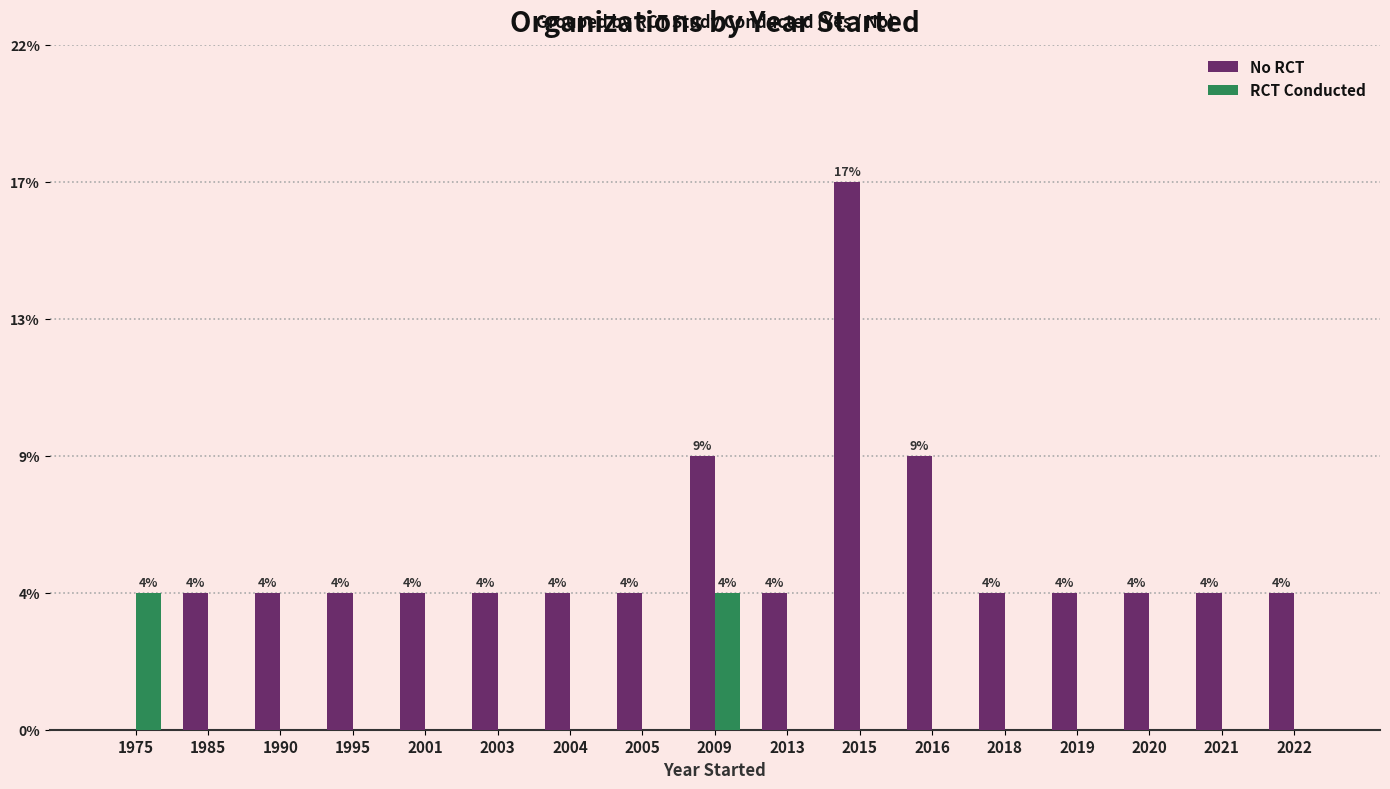

Does the chart contain stacked bars?

No